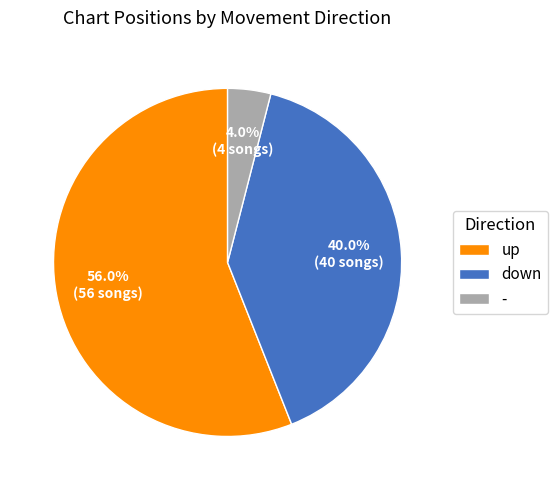

Count the number of slices in the pie.

3